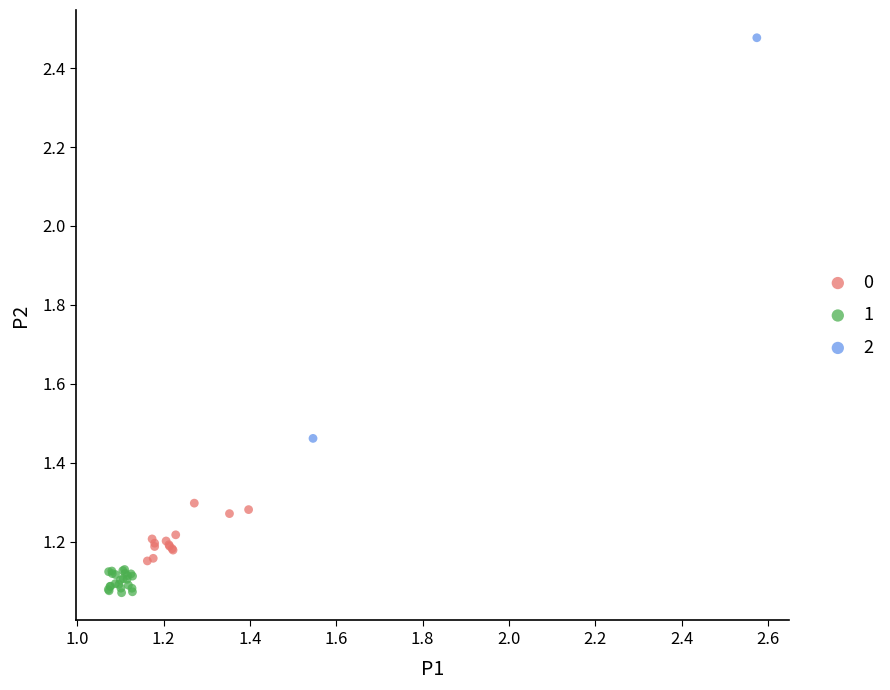

Which series has the widest spread of Y values?

2